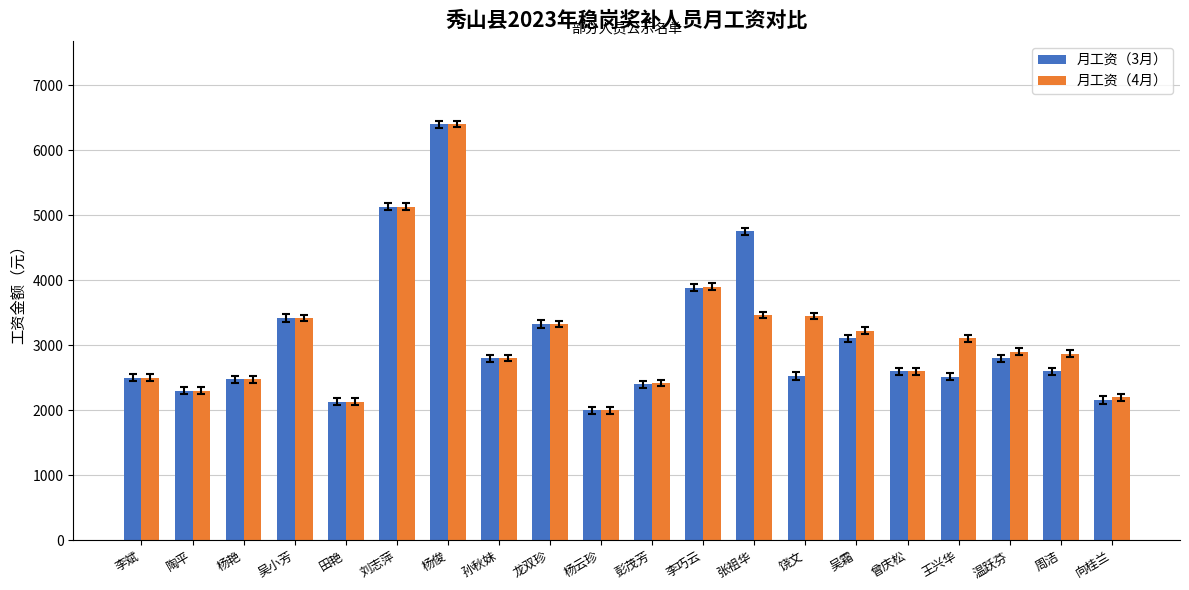

What is the difference between the second highest and minimum values in the 月工资（3月） series?

3130